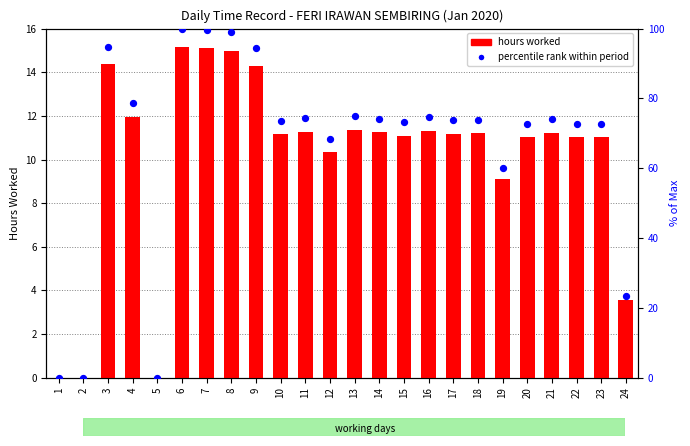

Which series reaches the maximum Y coordinate?

percentile rank within period